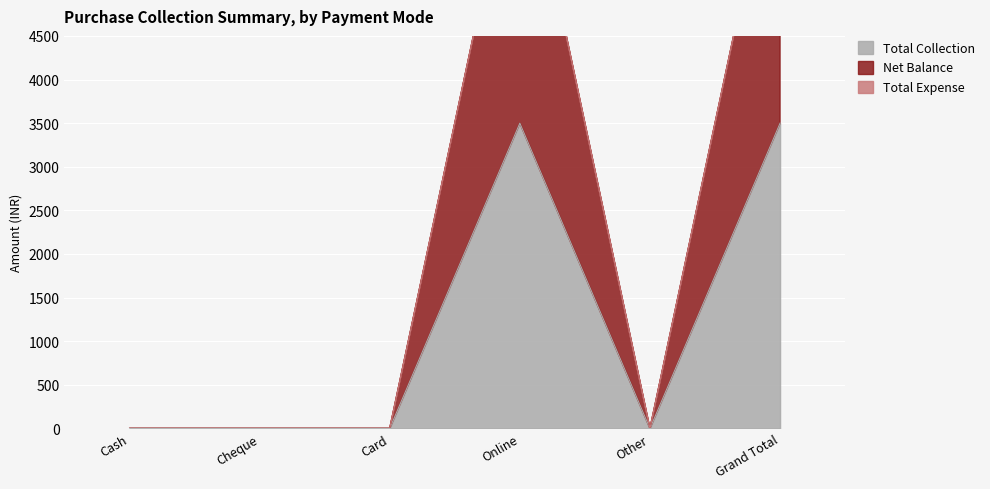

What is the label of the 1st point from the right?

Grand Total